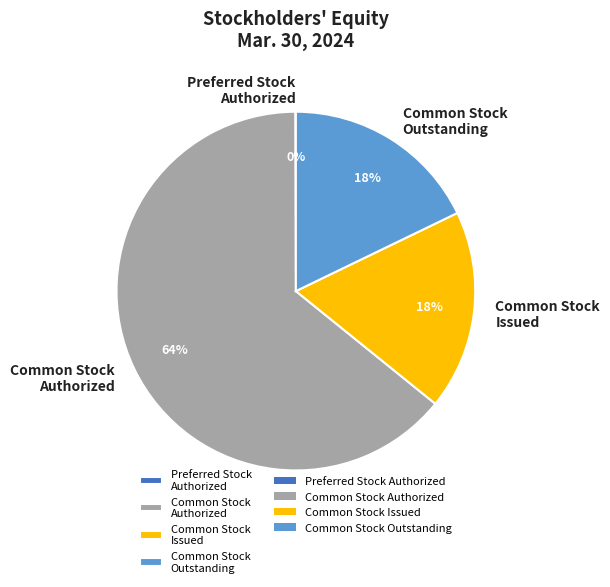

What is the largest slice in the pie chart?

Common Stock Authorized